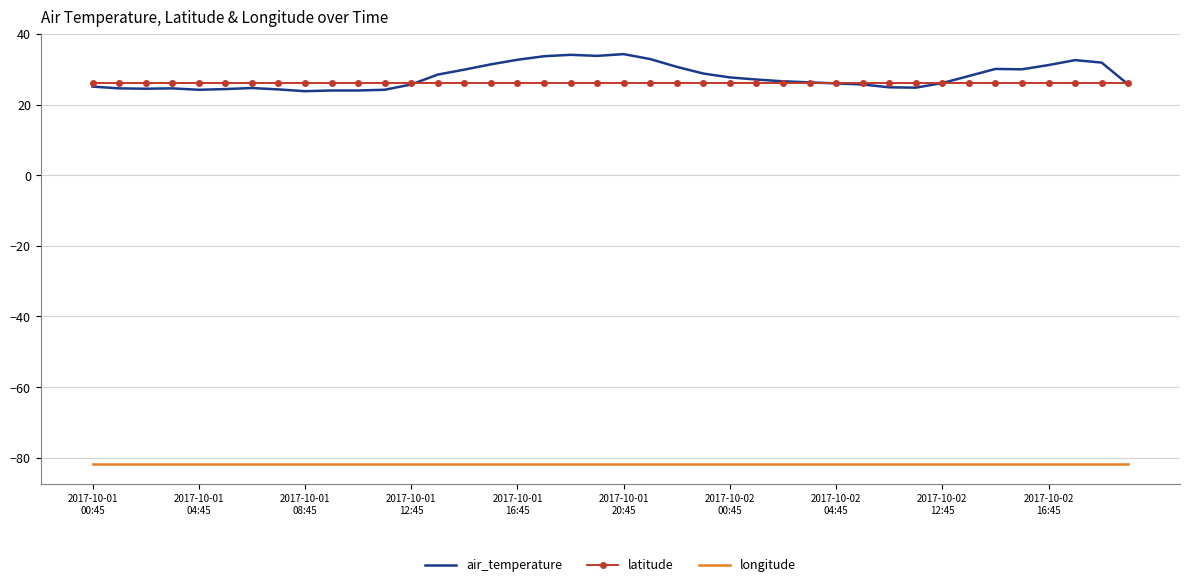

What is the minimum value for air_temperature?

23.8